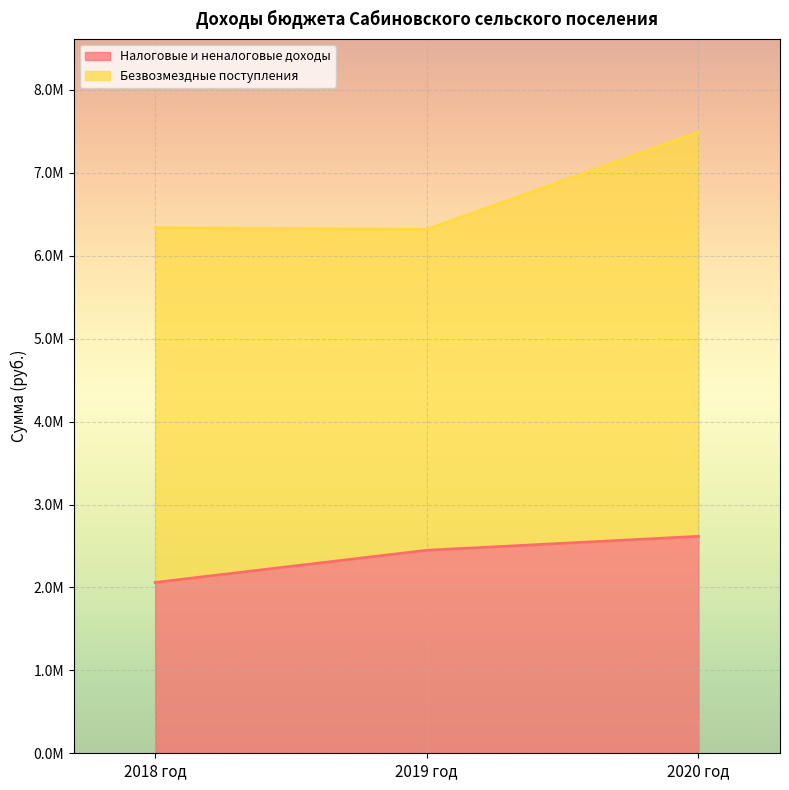

Is it true that the value at 2019 год is 2448000?

True